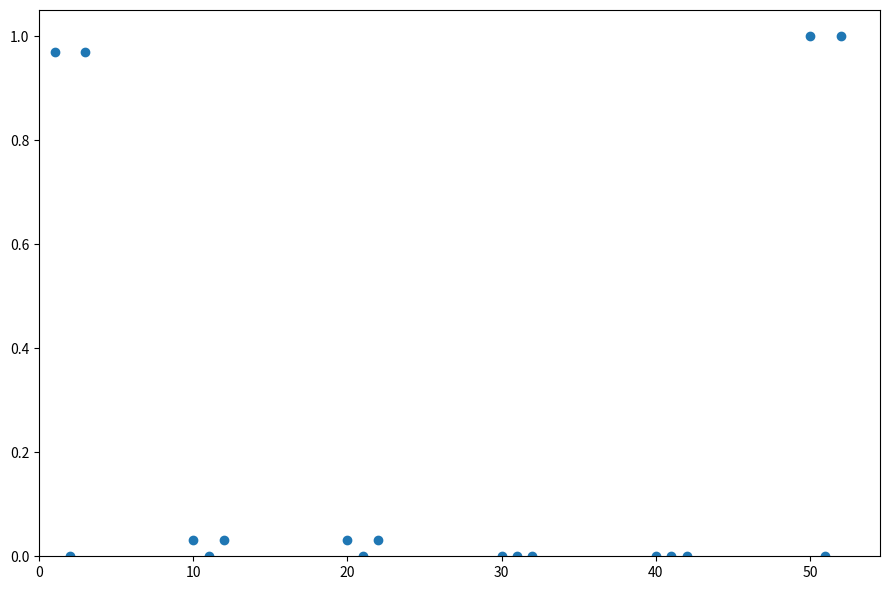

What is the range of X values (max minus min)?

51.0